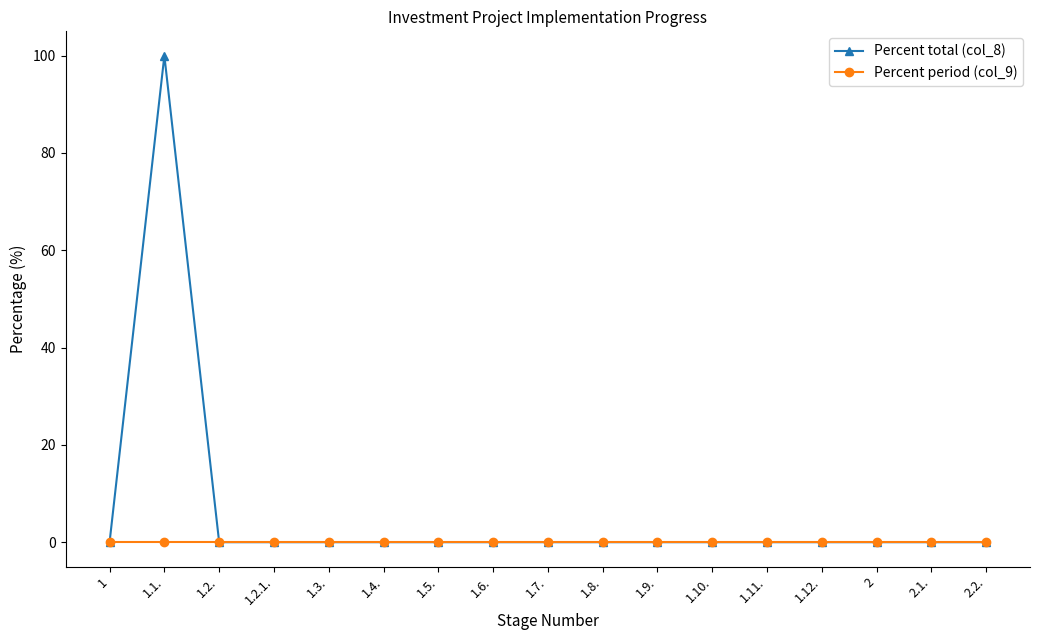

What is the difference between the Percent total (col_8) values at 1.1. and 1.12.?

100